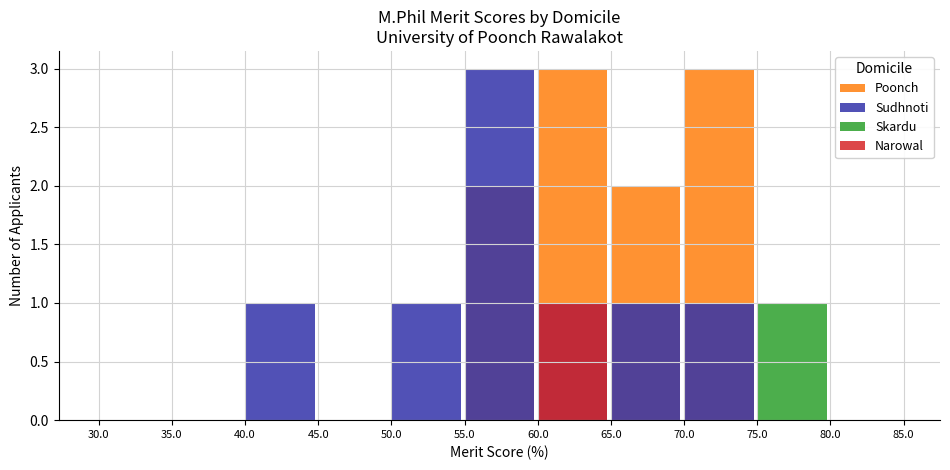

Which has a higher value, 65.0 or 35.0?

65.0